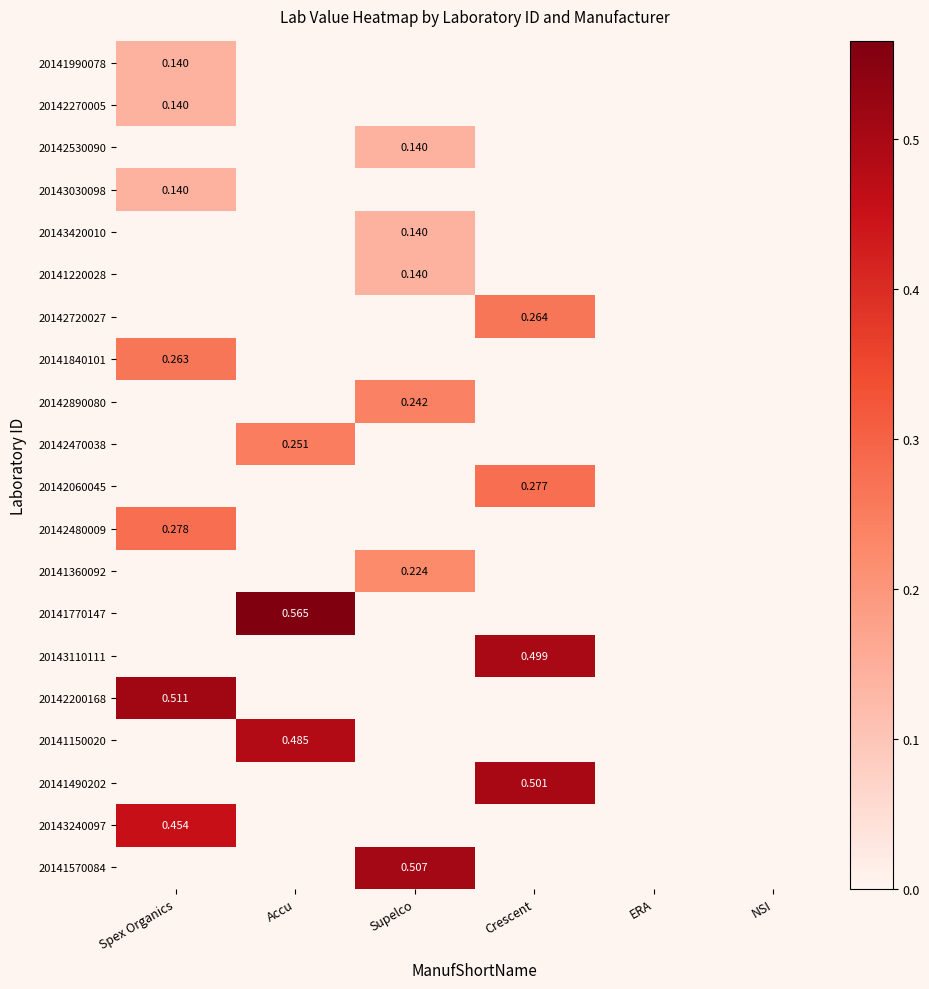

Count the 20142480009 values in the range 0 to 1.

6